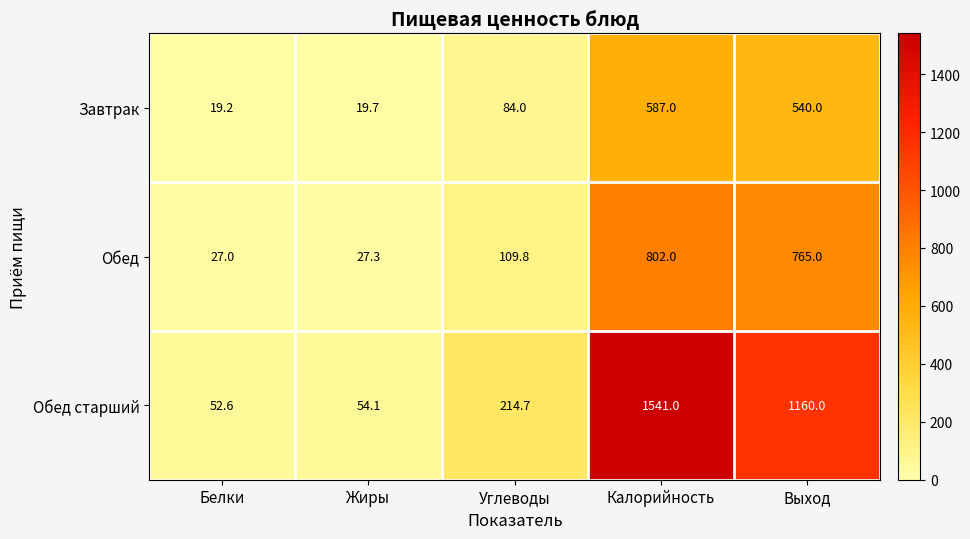

Rank the series by their maximum value, from highest to lowest.

Обед старший, Обед, Завтрак